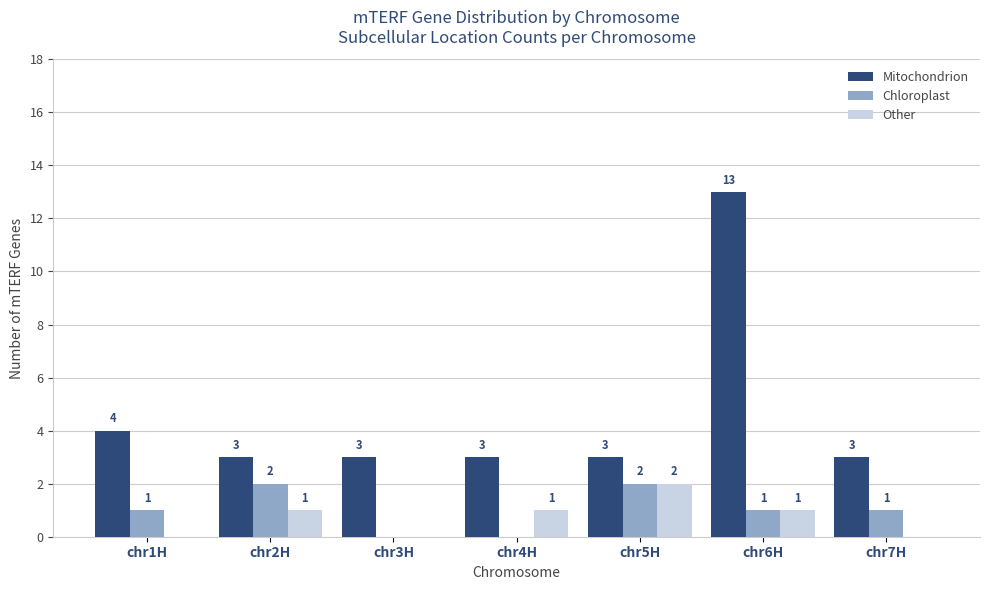

Reading left to right, list all the values displayed in this chart.

Mitochondrion: 4	3	3	3	3	13	3
Chloroplast: 1	2	0	0	2	1	1
Other: 0	1	0	1	2	1	0